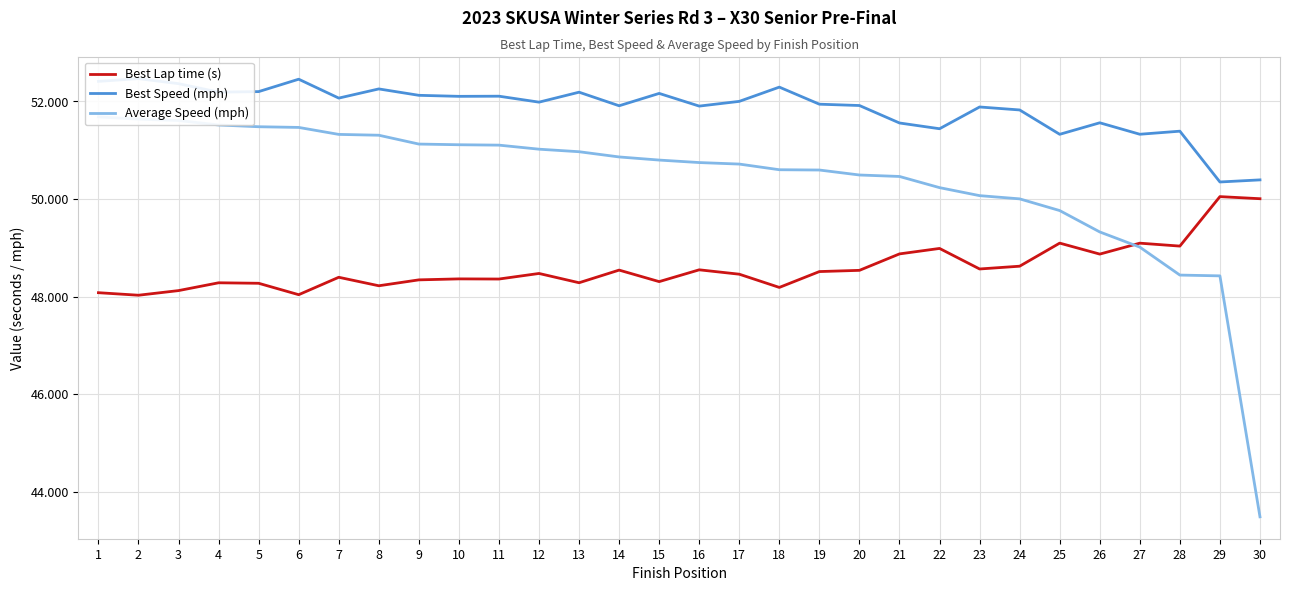

What is the lowest value of the Best Speed (mph) series?

50.4